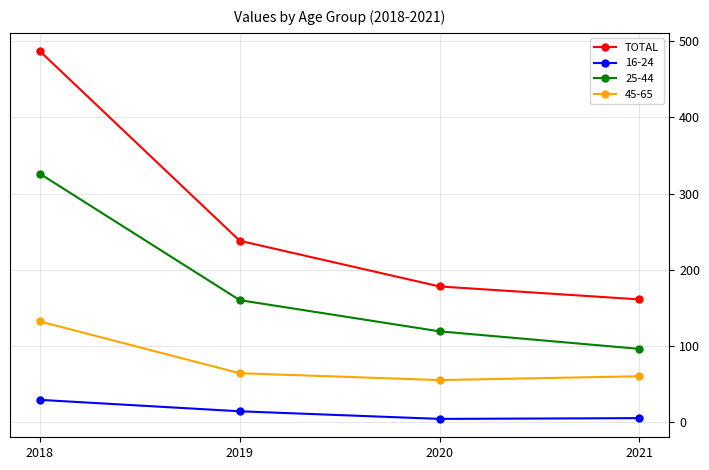

How many data points does each series have?

4